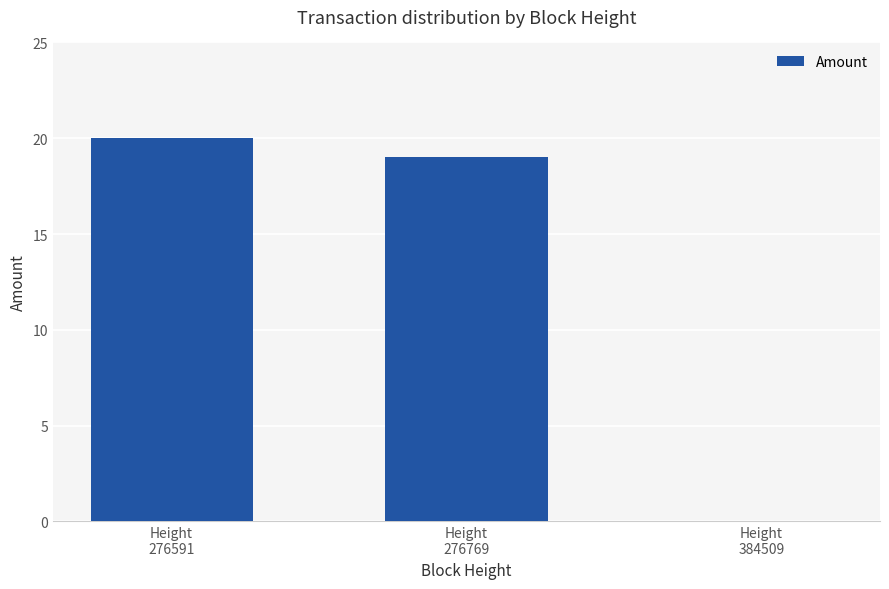

What is the greatest value displayed?

20